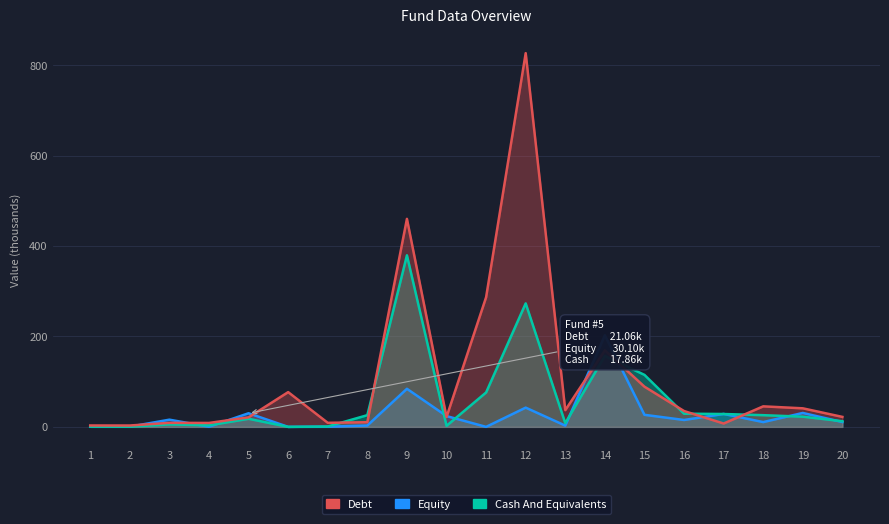

The value of Cash And Equivalents at 17 is 7.6. True or false?

False